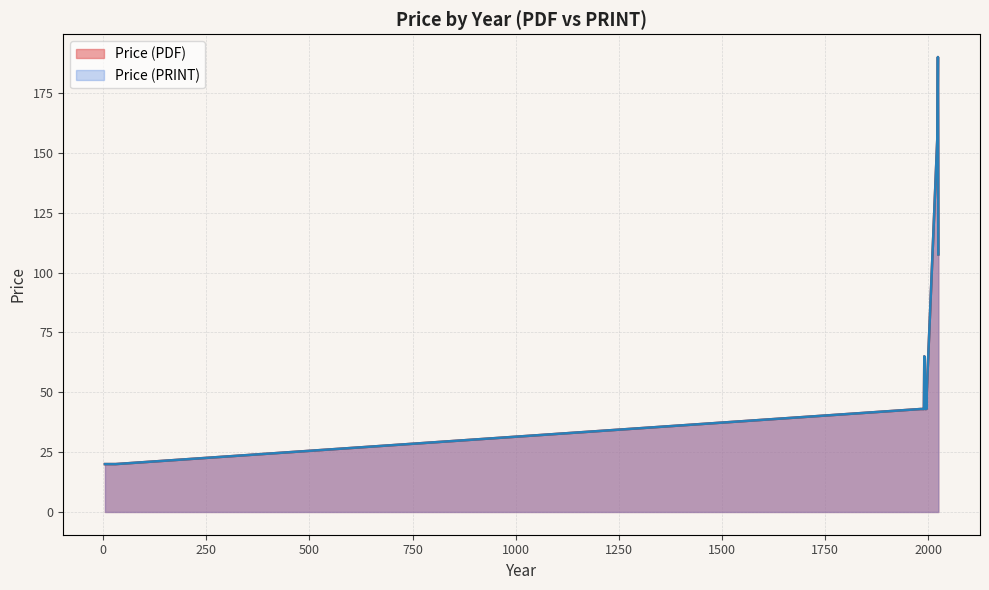

The Price (PDF) series shows 93.8 at 2025. True or false?

True